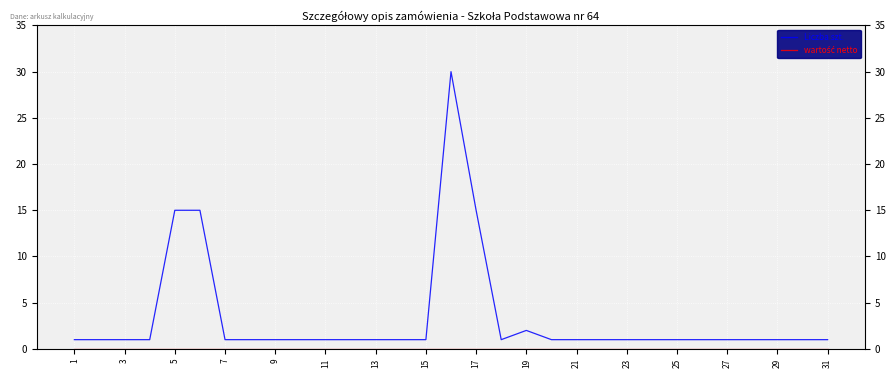

Rank the series at 3 from lowest to highest value.

wartość netto, Liczba szt.